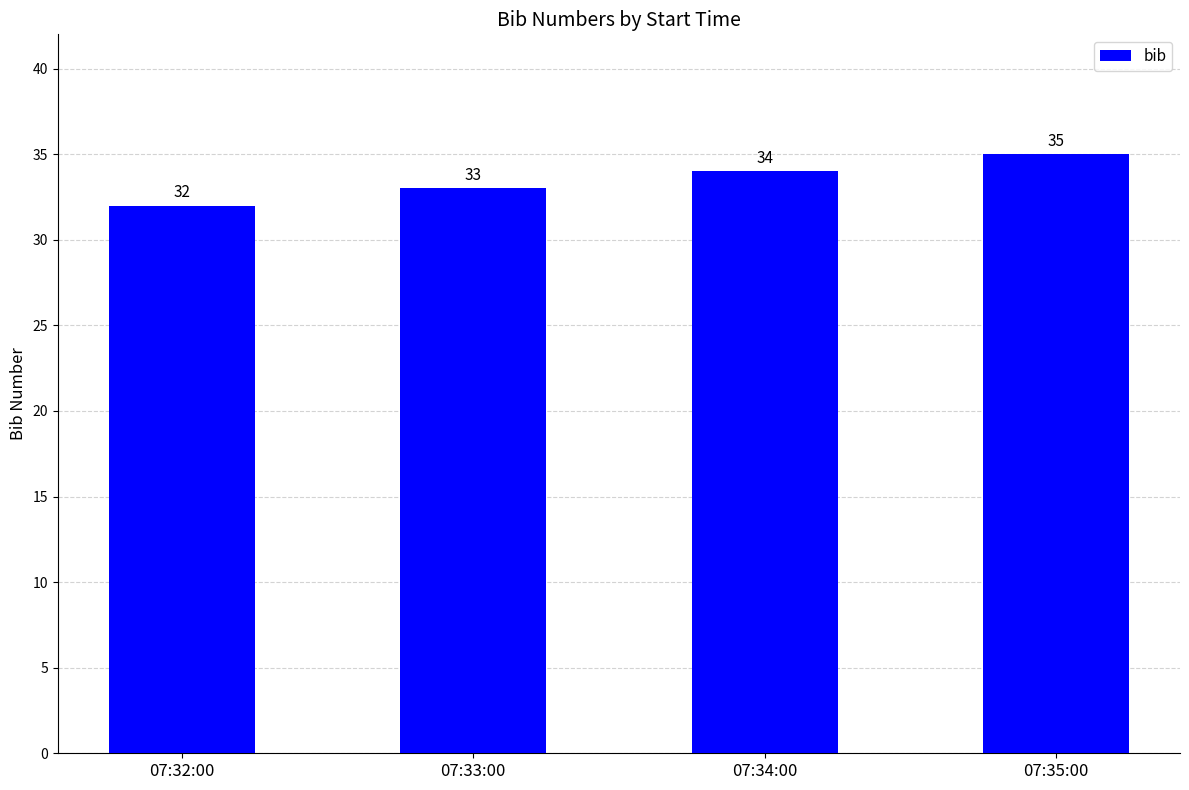

Reading left to right, list all the values displayed in this chart.

07:32:00=32	07:33:00=33	07:34:00=34	07:35:00=35